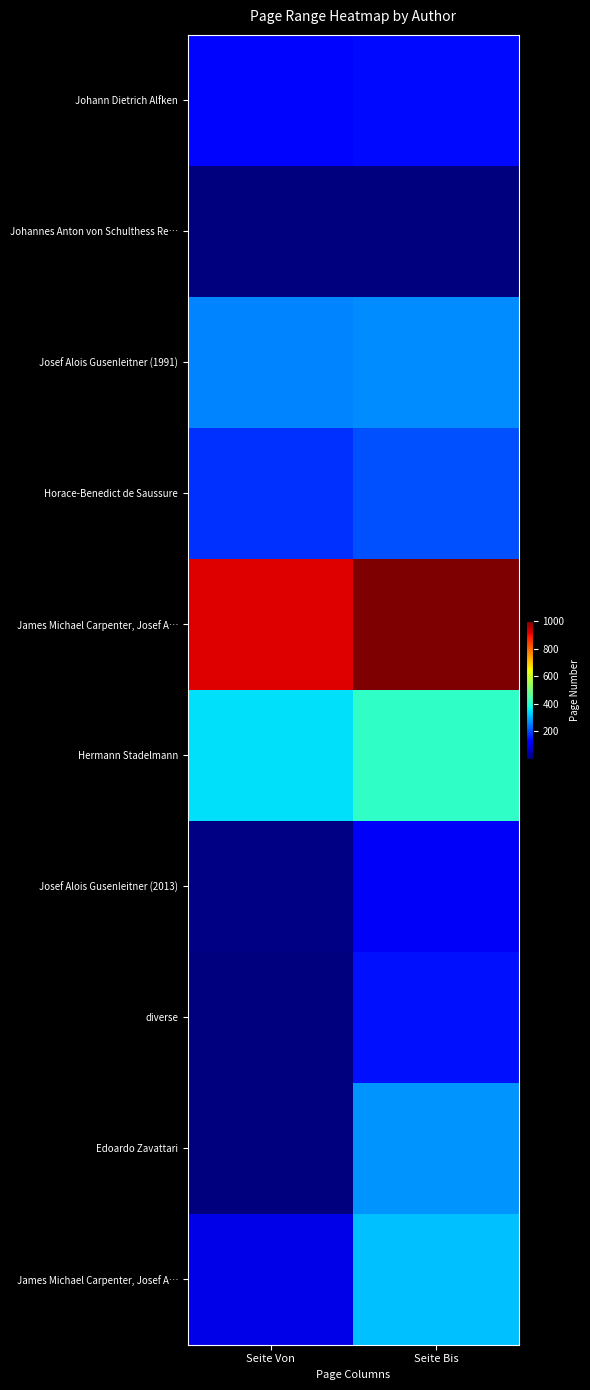

Which has a higher value, Seite Von or Seite Bis?

Seite Bis